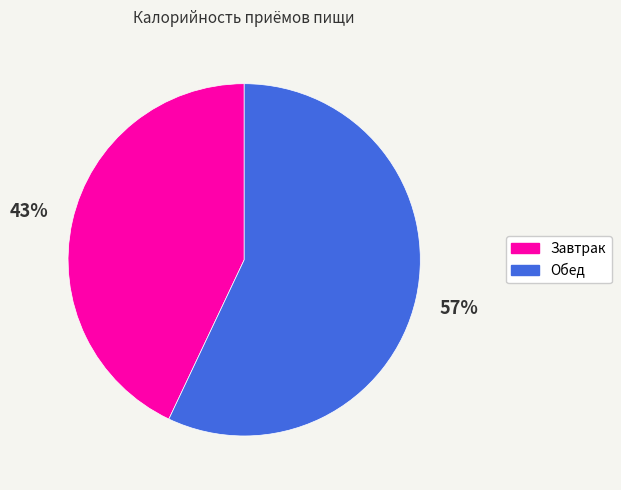

To the nearest percent, what is the difference between the Обед and Завтрак slice percentages?

14%